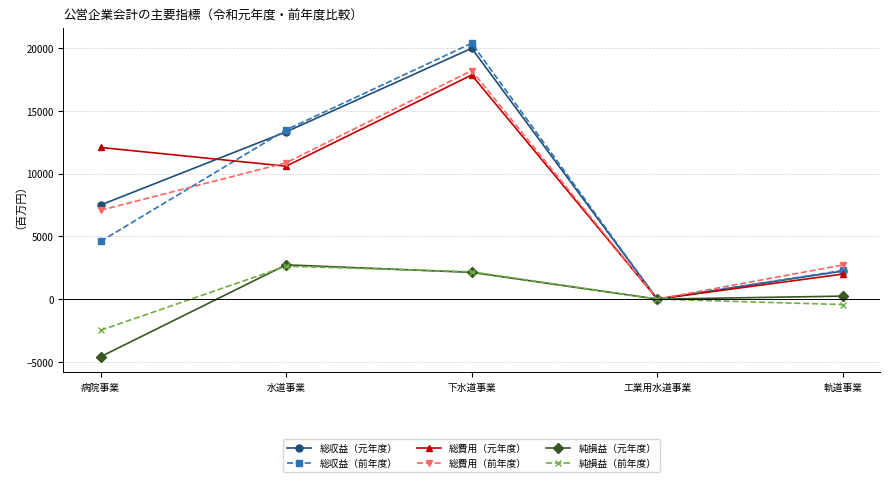

At how many categories does at least one series exceed 19380?

1